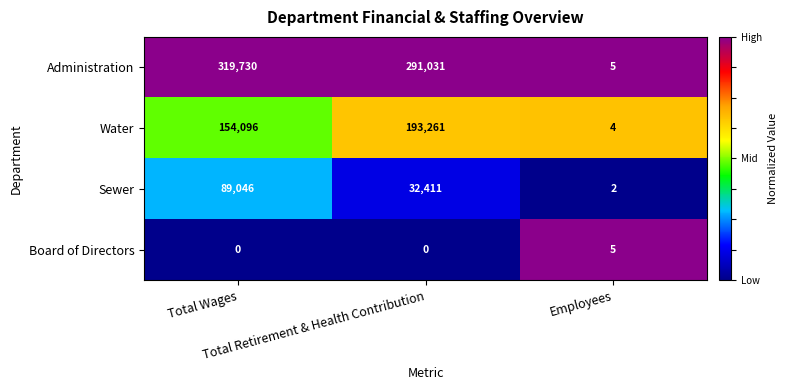

How many Water values are between 4 and 193261?

3